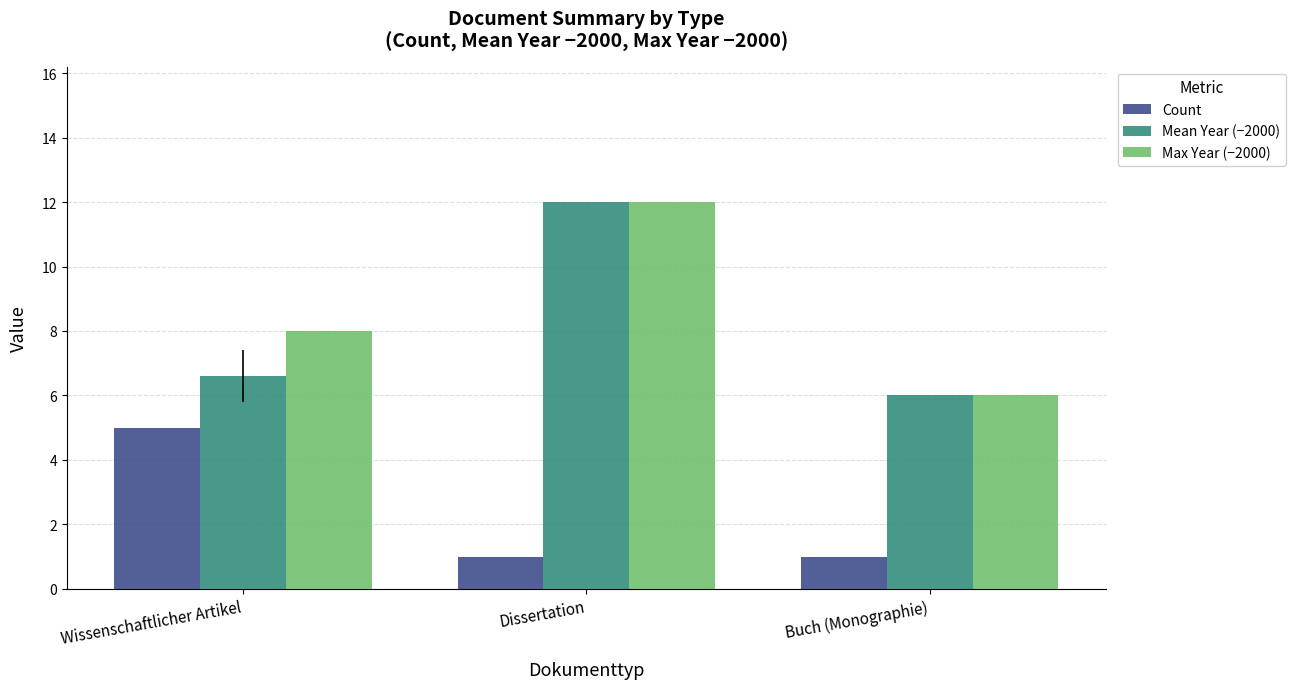

What is the average value of the Count series?

2.3